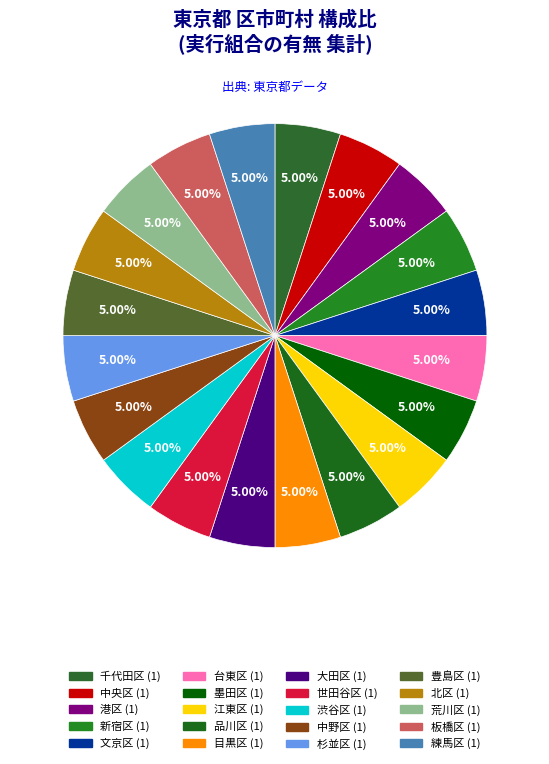

Count the number of slices in the pie.

20